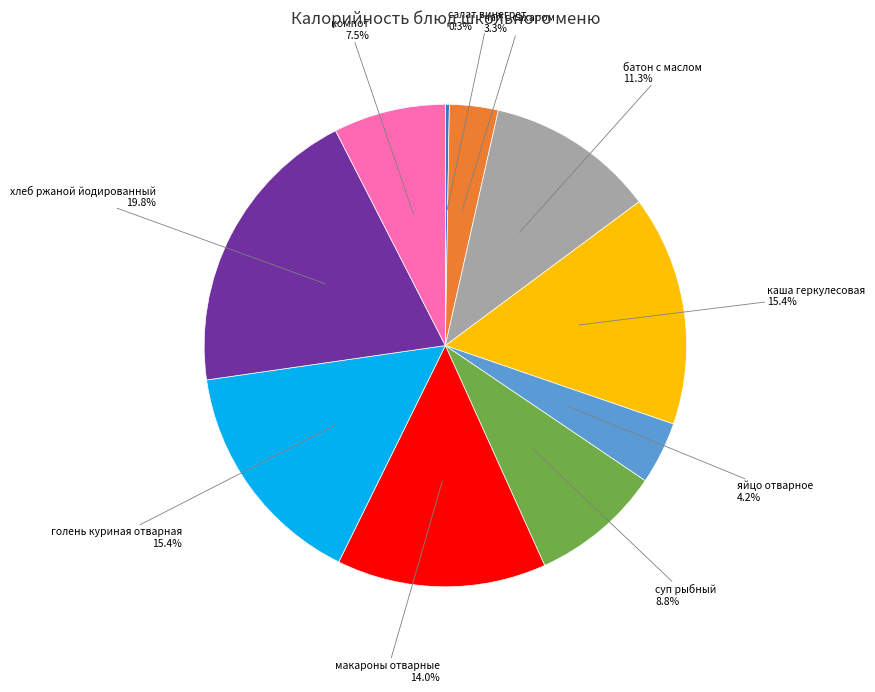

Is there a majority slice in this chart?

No